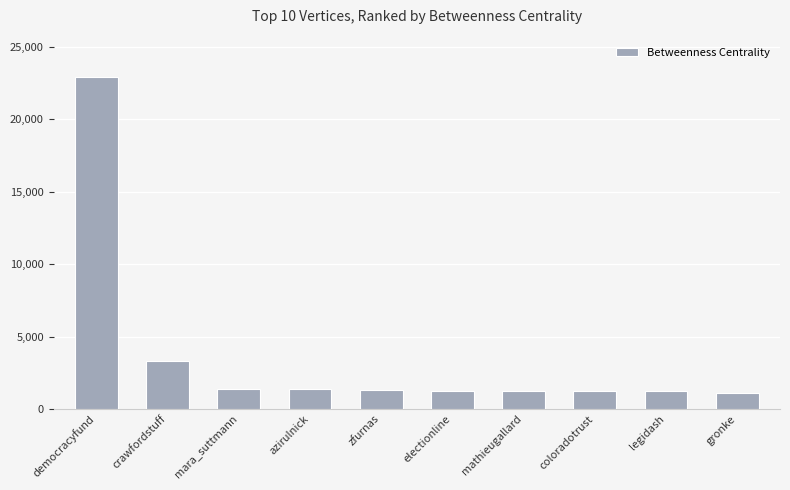

Does the chart contain stacked bars?

No